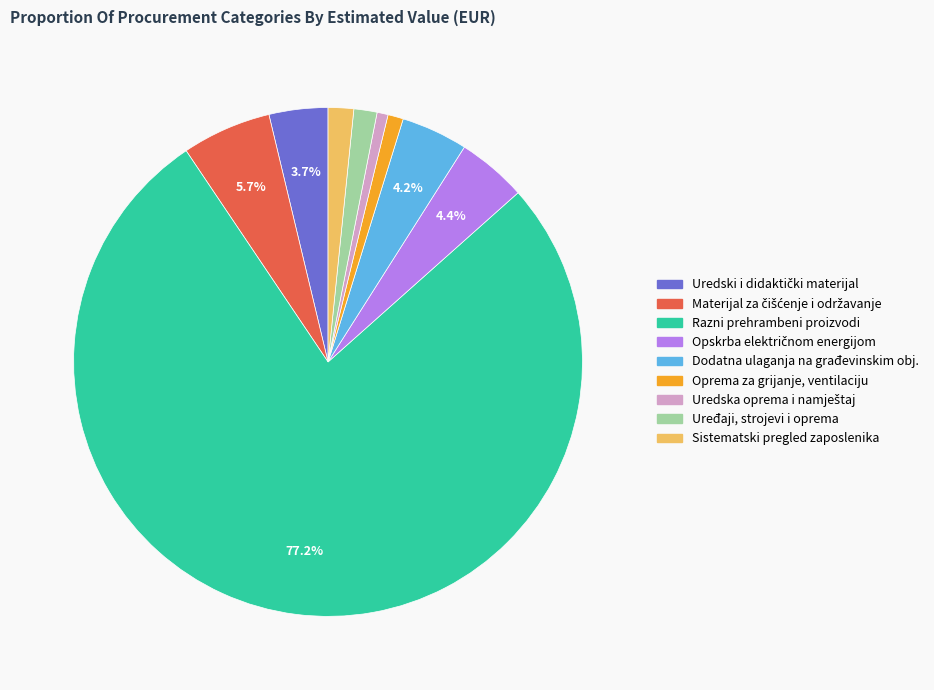

Does any single category account for the majority?

Yes